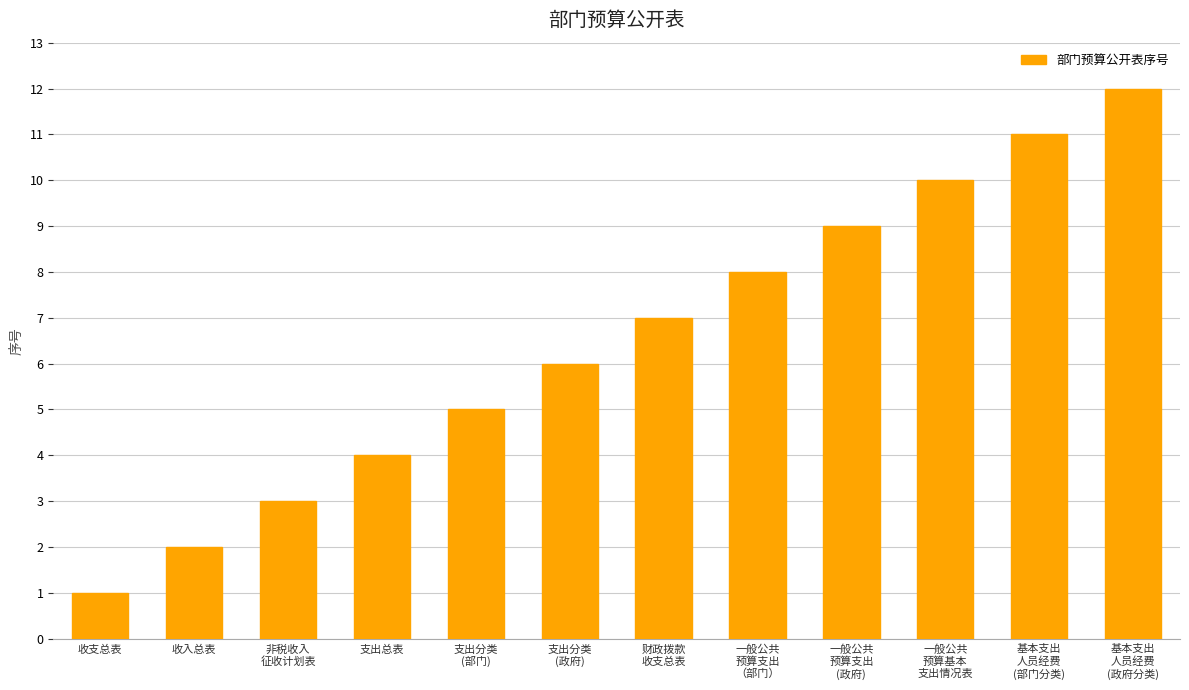

How many series are shown in this chart?

1